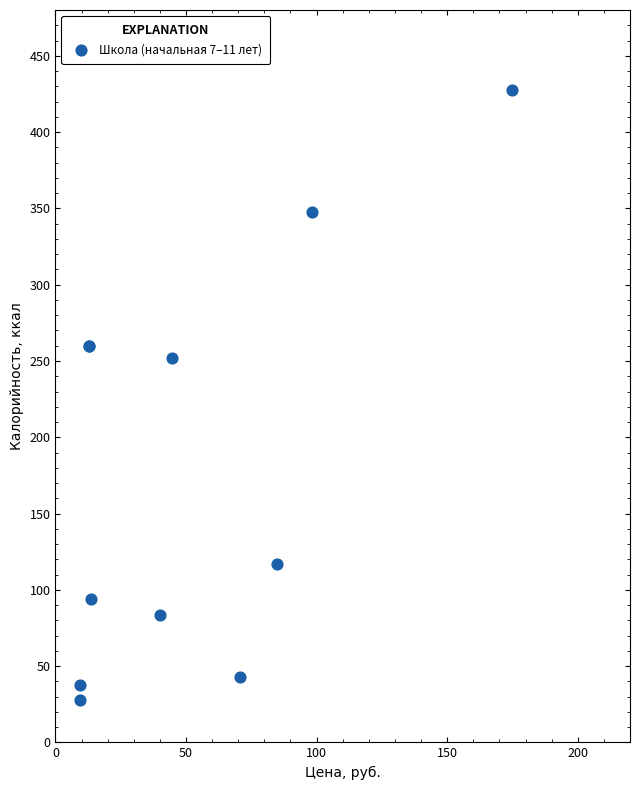

What Y value in the scatter plot is closest to 227?

252.0